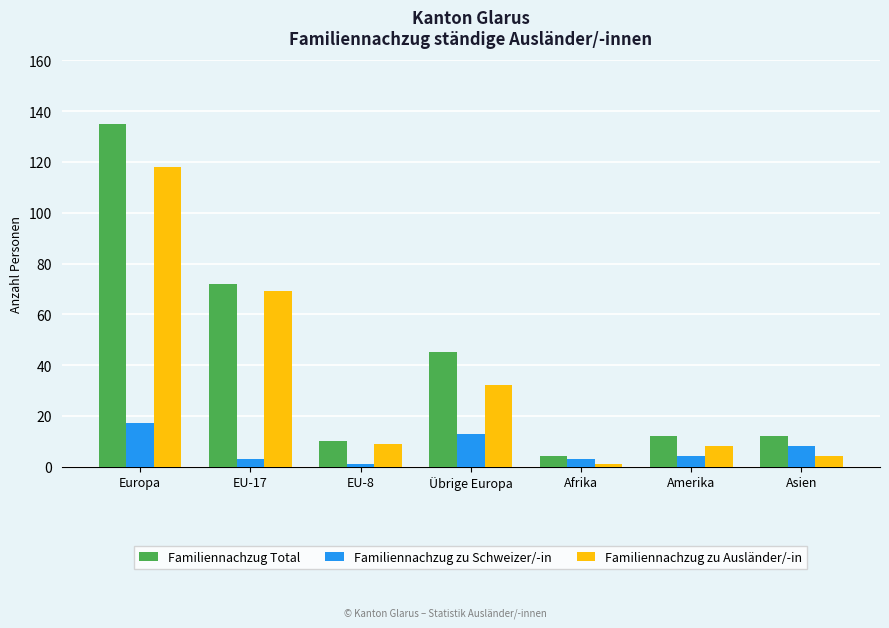

True or false: Familiennachzug zu Schweizer/-in has a value of 3 at Afrika.

True